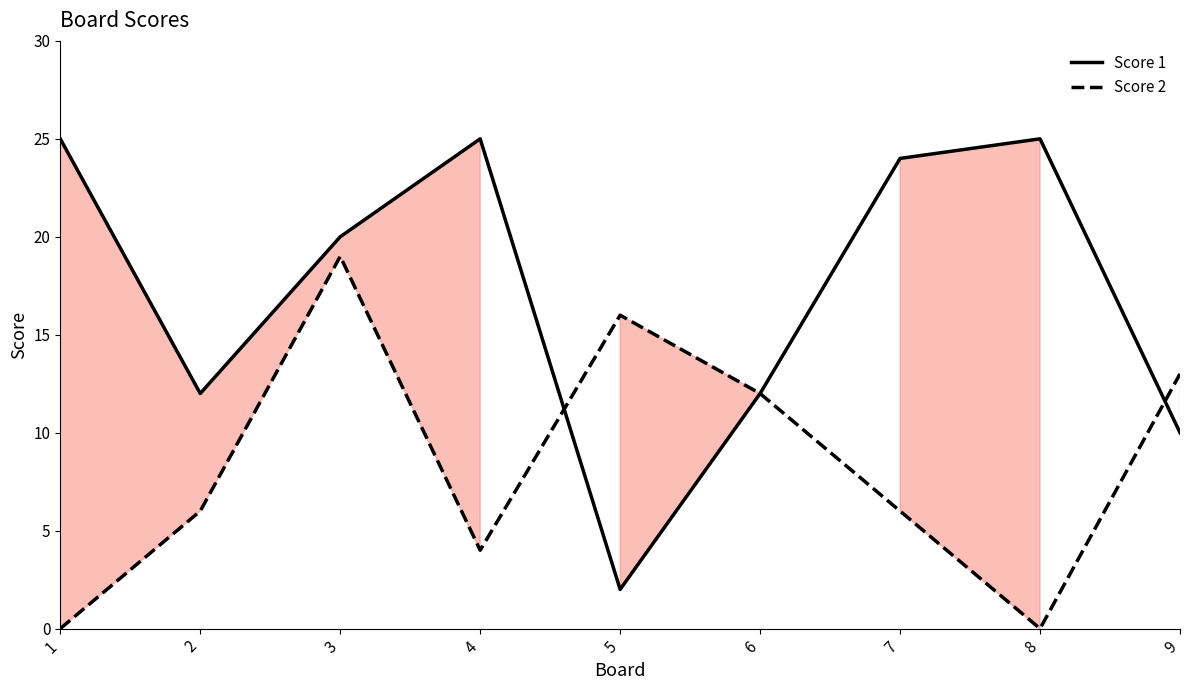

What is the approximate value of Score 2 at 5, to the nearest 10?

20